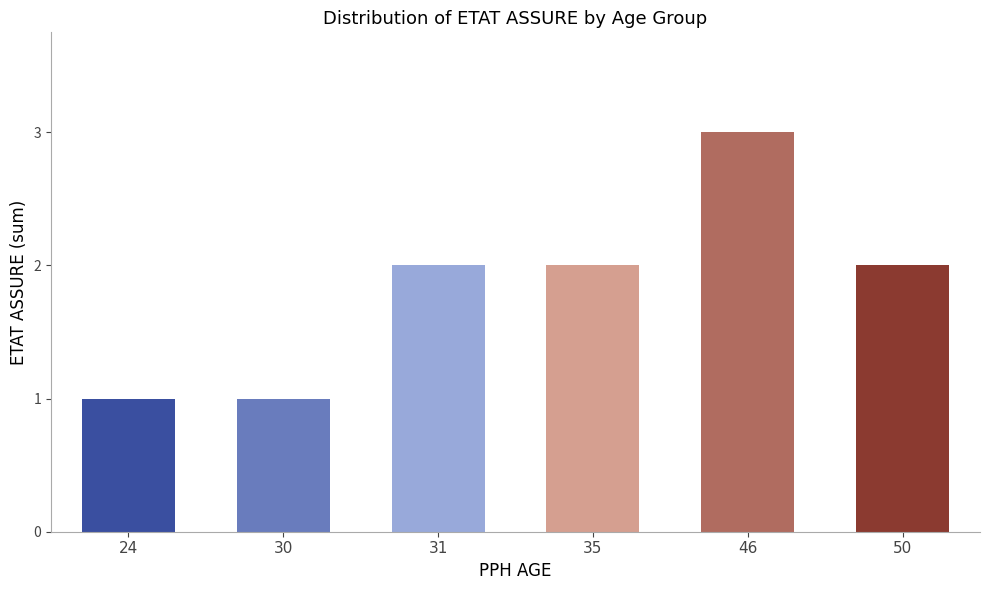

Reading right to left, transcribe all the data shown in this chart.

2	3	2	2	1	1